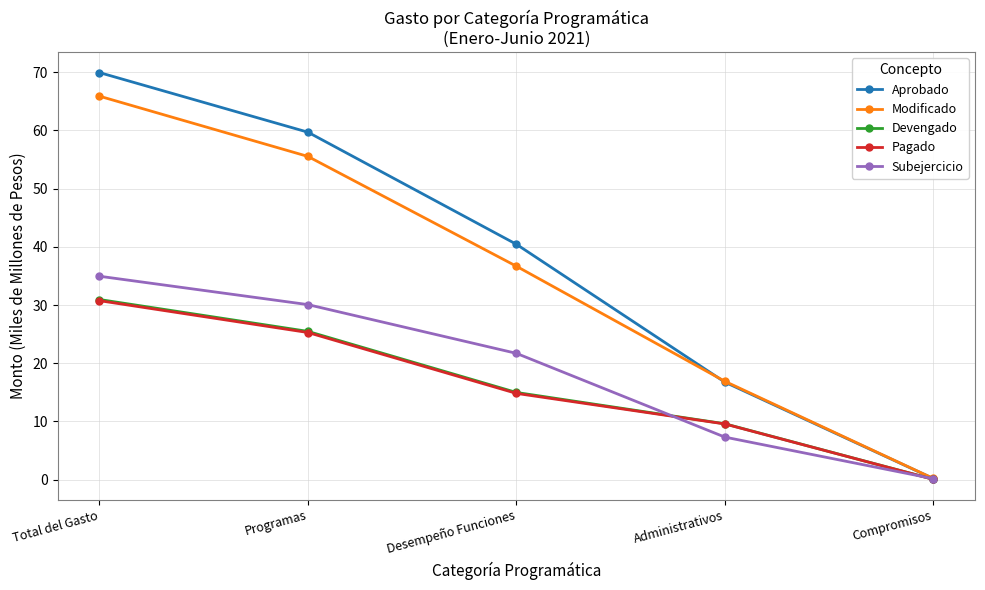

What is the difference between the Subejercicio values at Programas and Compromisos?

29.9